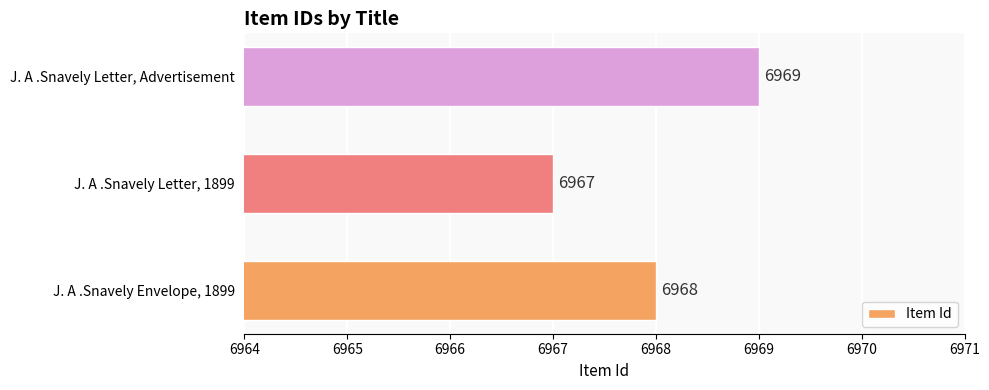

Rank the categories by value from lowest to highest.

J. A .Snavely Letter, 1899, J. A .Snavely Envelope, 1899, J. A .Snavely Letter, Advertisement